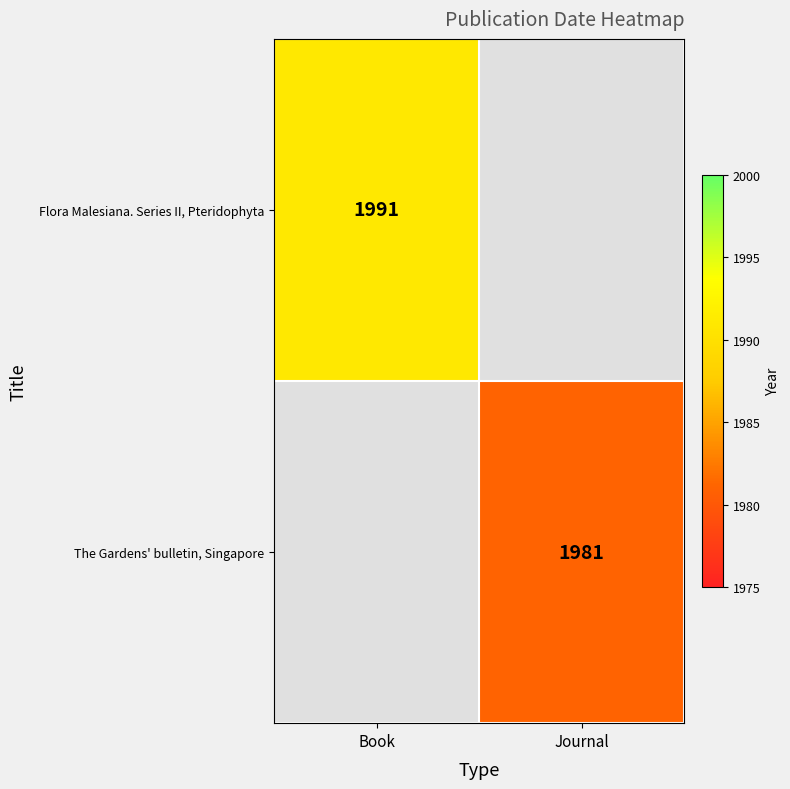

True or false: The Gardens' bulletin, Singapore has a value of 1981 at Journal.

True